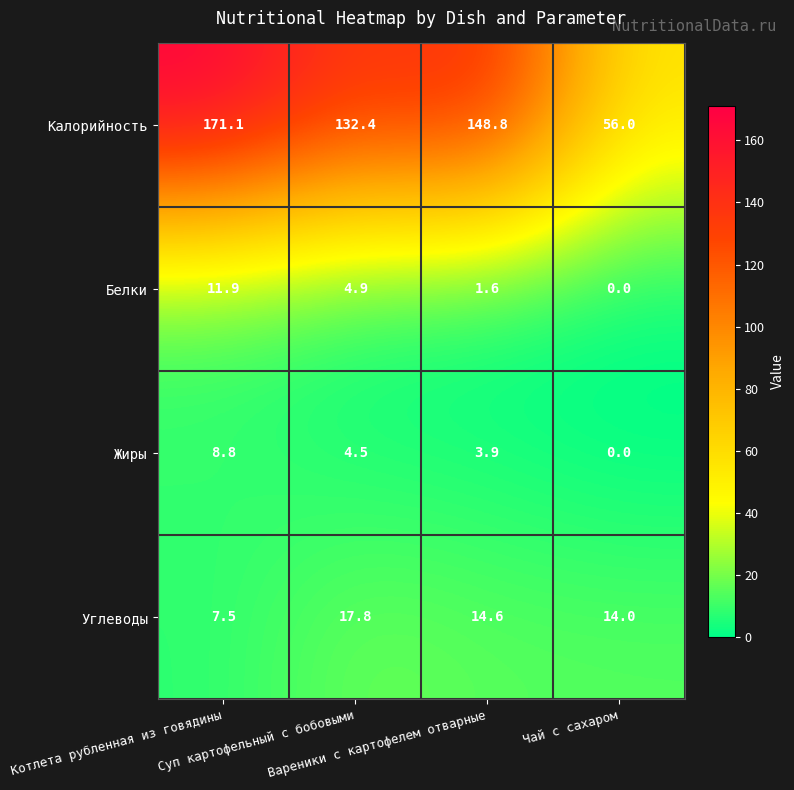

What is the average value of the Углеводы series?

13.5